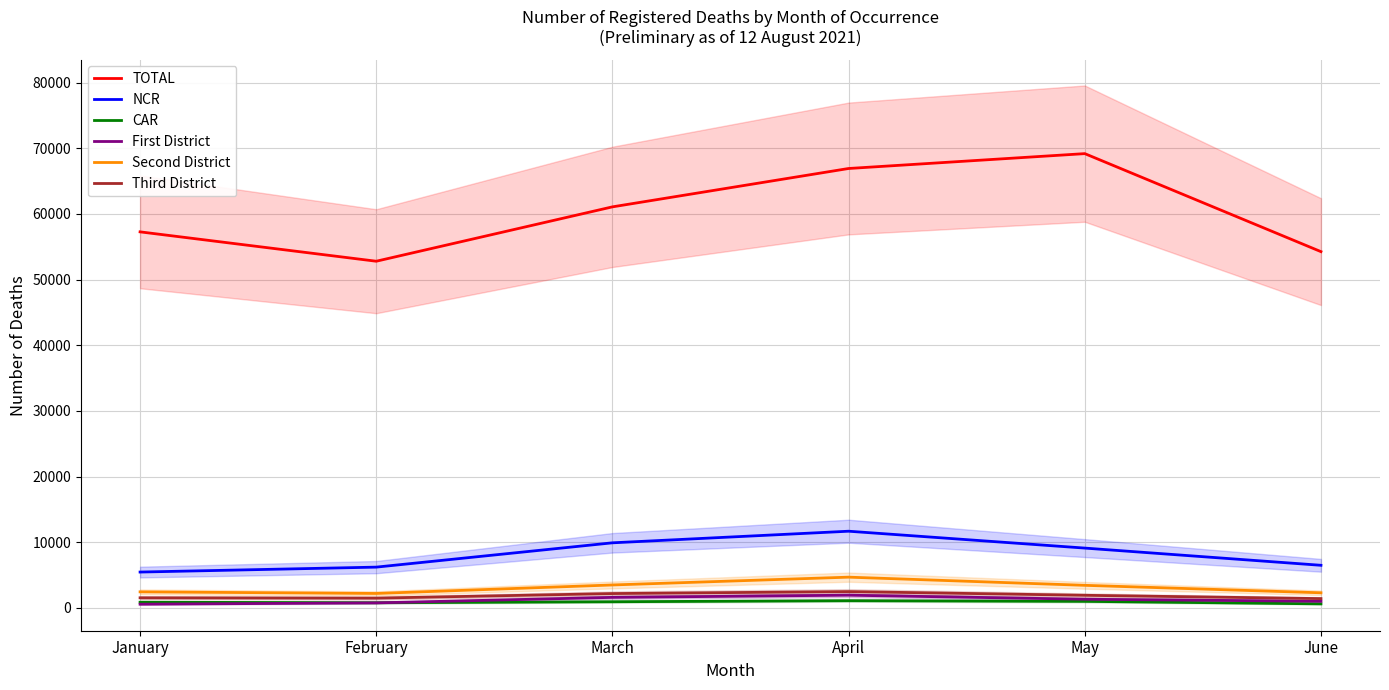

What are all the series names shown in the legend?

TOTAL, NCR, CAR, First District, Second District, Third District